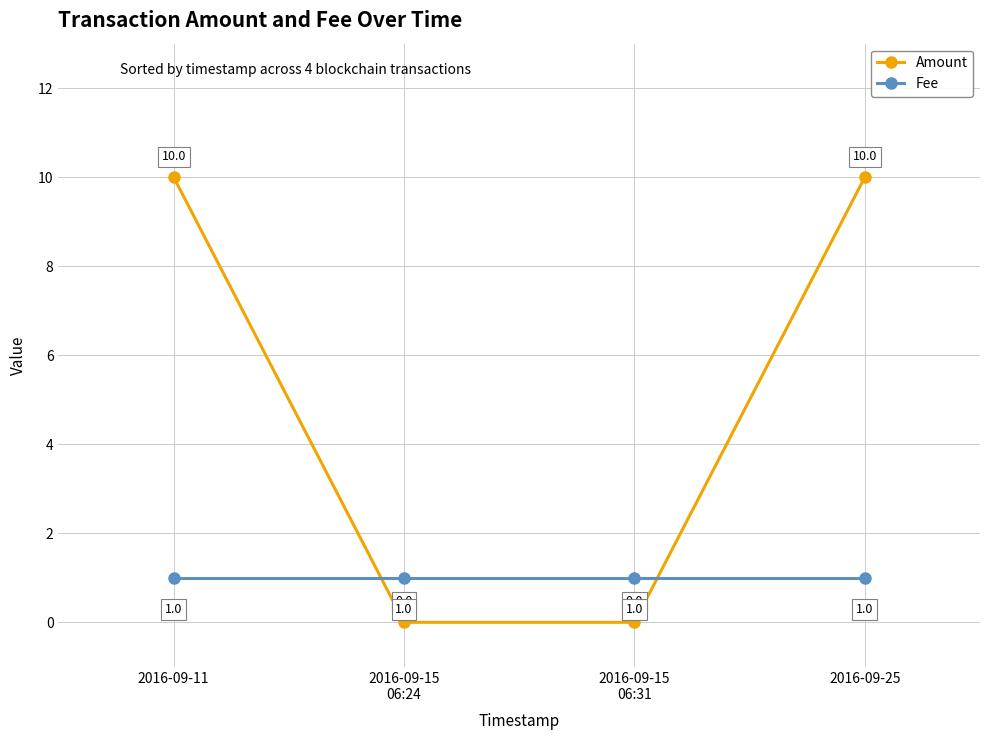

Count the number of categories in the chart.

4